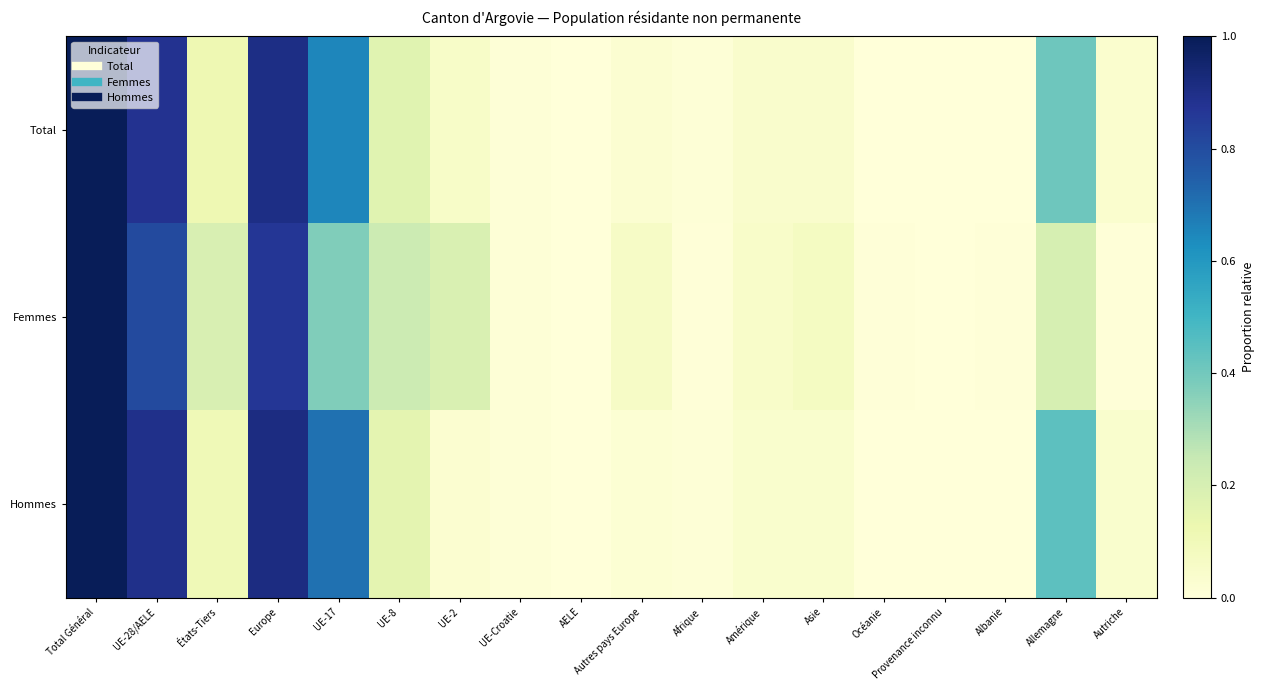

Reading right to left, extract all data points from this chart.

Total: Autriche=0.0	Allemagne=0.4	Albanie=0.0	Provenance inconnu=0.0	Océanie=0.0	Asie=0.0	Amérique=0.0	Afrique=0.0	Autres pays Europe=0.0	AELE=0.0	UE-Croatie=0.0	UE-2=0.1	UE-8=0.2	UE-17=0.7	Europe=0.9	États-Tiers=0.1	UE-28/AELE=0.9	Total Général=1.0
Femmes: Autriche=0.0	Allemagne=0.2	Albanie=0.0	Provenance inconnu=0.0	Océanie=0.0	Asie=0.1	Amérique=0.0	Afrique=0.0	Autres pays Europe=0.1	AELE=0.0	UE-Croatie=0.0	UE-2=0.2	UE-8=0.2	UE-17=0.4	Europe=0.9	États-Tiers=0.2	UE-28/AELE=0.8	Total Général=1.0
Hommes: Autriche=0.0	Allemagne=0.4	Albanie=0.0	Provenance inconnu=0.0	Océanie=0.0	Asie=0.0	Amérique=0.0	Afrique=0.0	Autres pays Europe=0.0	AELE=0.0	UE-Croatie=0.0	UE-2=0.0	UE-8=0.2	UE-17=0.7	Europe=0.9	États-Tiers=0.1	UE-28/AELE=0.9	Total Général=1.0